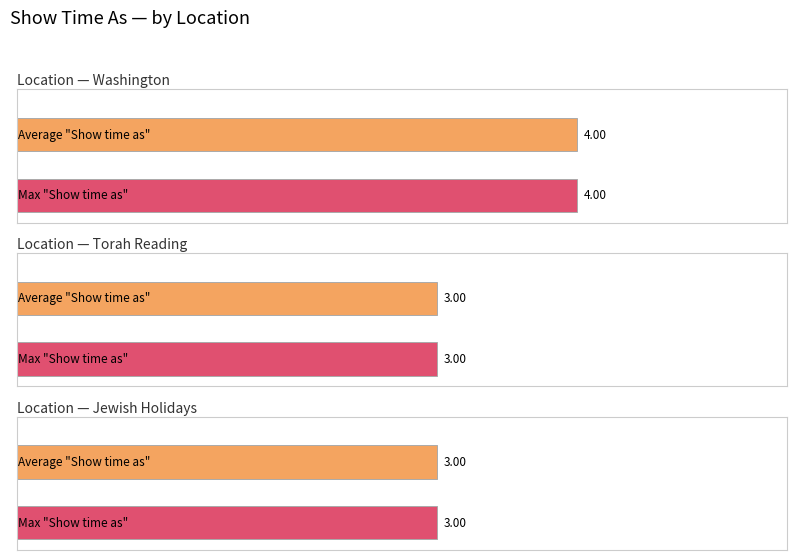

What is the smallest value displayed?

3